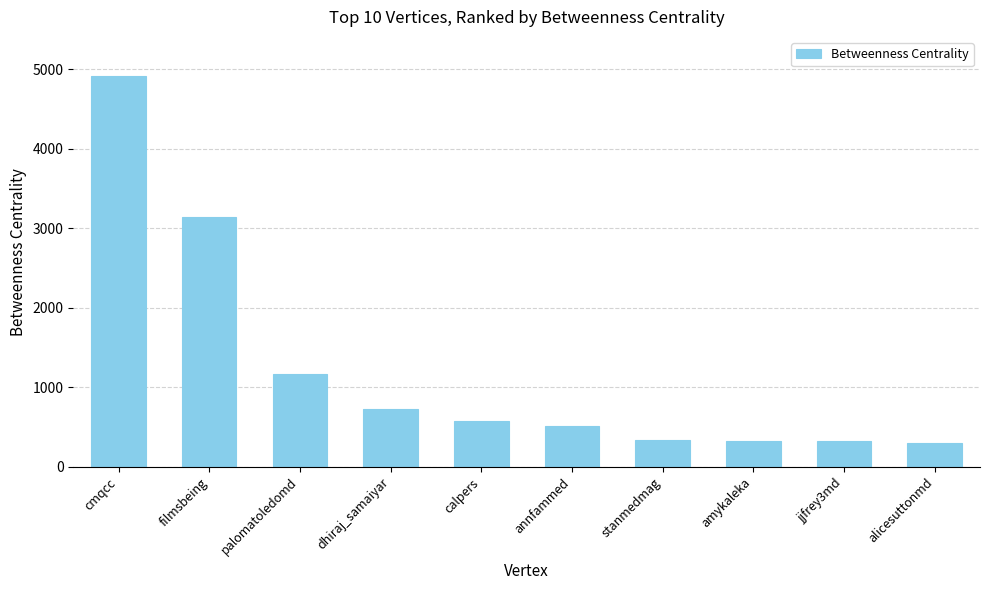

Is it true that the value at dhiraj_samaiyar is 733.0?

True